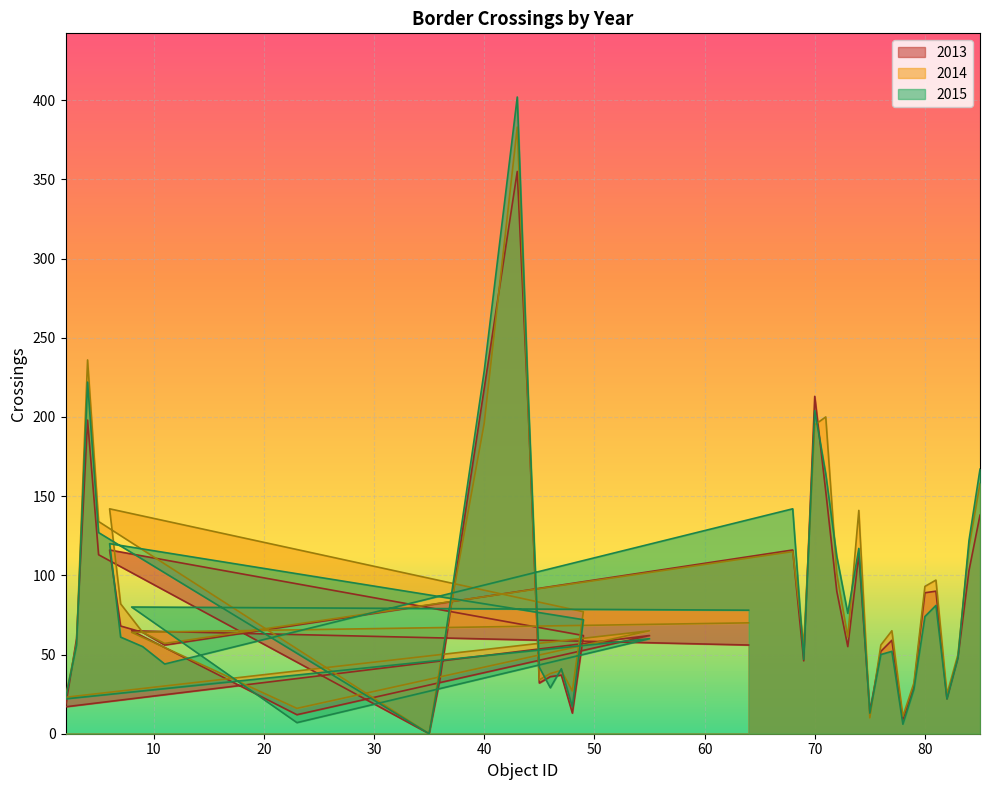

Reading left to right, what are all the values shown in this chart?

2013: 56	65	12	62	17	60	198	113	0	35	218	355	203	32	36	37	13	62	116	68	64	56	116	46	213	153	90	55	113	14	52	59	9	30	89	90	22	48	103	138
2014: 70	64	16	65	23	57	236	134	0	43	196	383	205	34	38	40	27	77	142	82	64	57	115	56	195	200	101	61	141	10	56	65	11	32	93	97	25	50	118	158
2015: 78	80	7	60	22	56	222	127	0	39	229	402	213	42	29	41	17	72	120	61	55	44	142	47	204	164	112	76	117	13	50	52	6	28	74	81	22	48	122	167